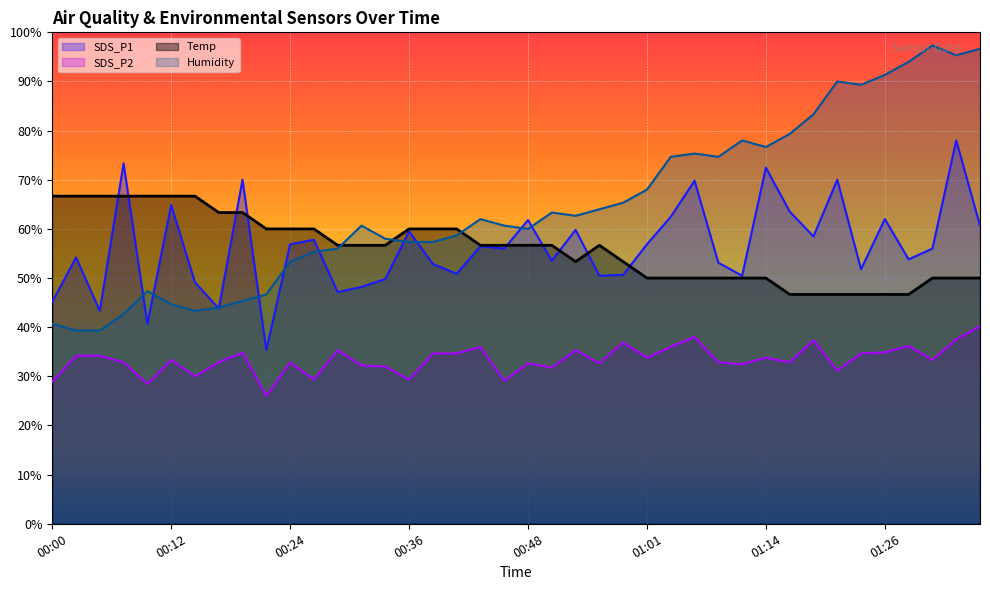

List the labels in order of SDS_P1 value, smallest first.

00:22, 00:09, 00:05, 00:17, 00:00, 00:29, 00:31, 00:14, 00:34, 00:56, 01:11, 00:58, 00:41, 01:24, 00:39, 01:09, 00:51, 01:29, 00:02, 00:46, 01:31, 00:44, 00:24, 01:01, 00:26, 01:18, 00:36, 00:53, 01:36, 00:48, 01:26, 01:04, 01:16, 00:12, 01:06, 00:19, 01:21, 01:14, 00:07, 01:34